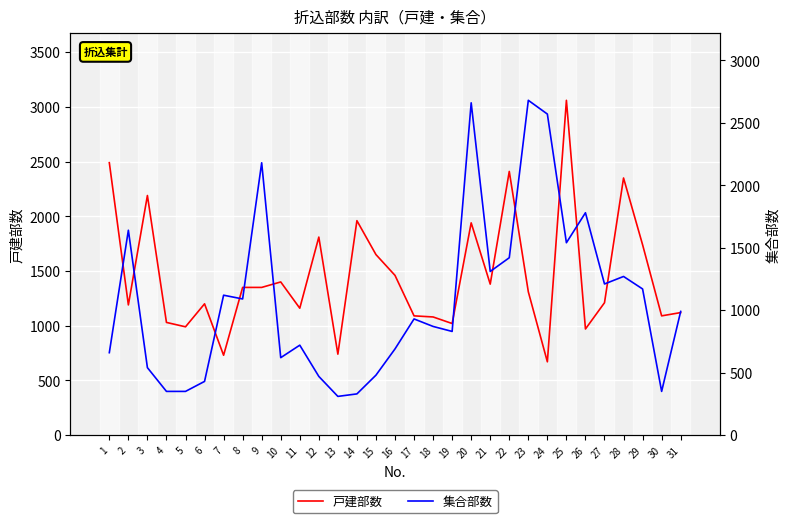

How many values in the 戸建部数 series exceed 1310?

15